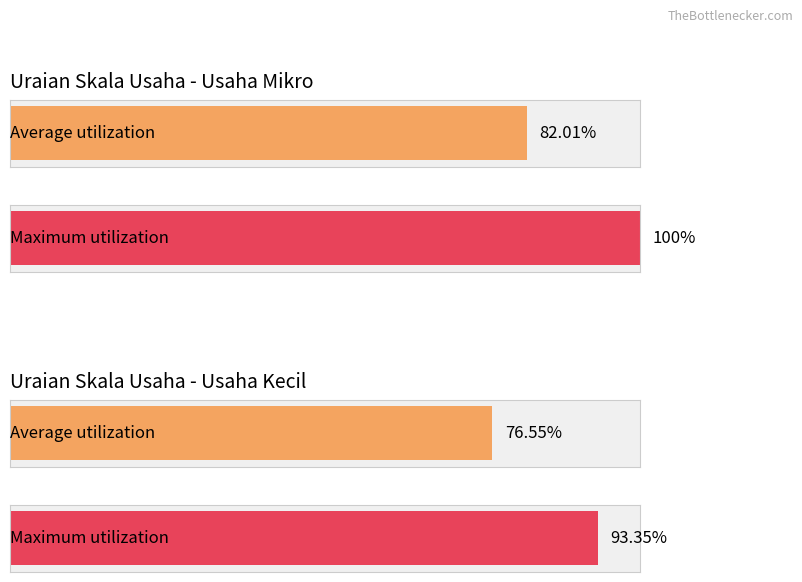

What is the value of the Average utilization bar at the 2nd from the left?

76.5